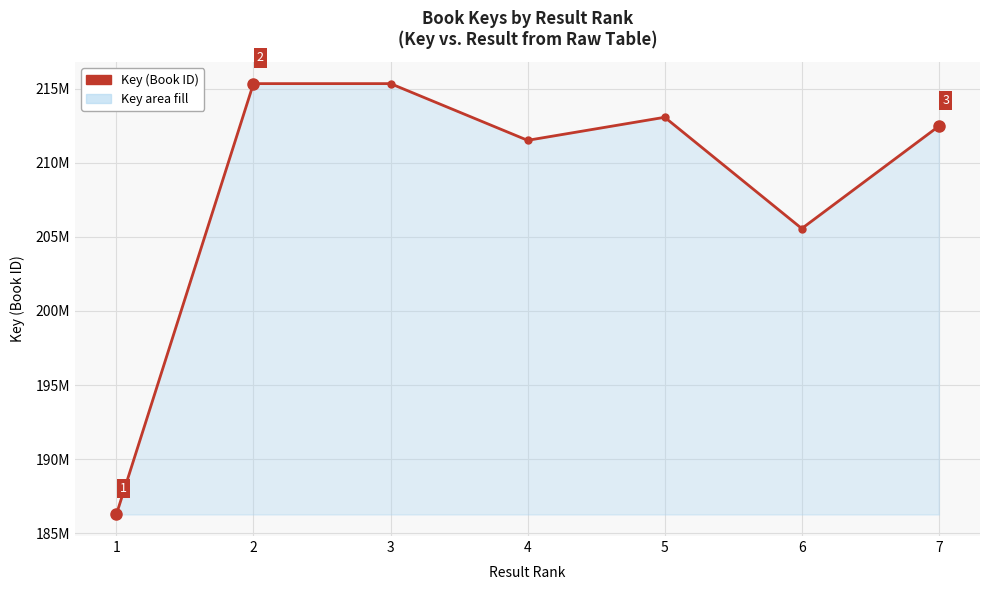

Does the chart display data point markers on the line(s)?

Yes